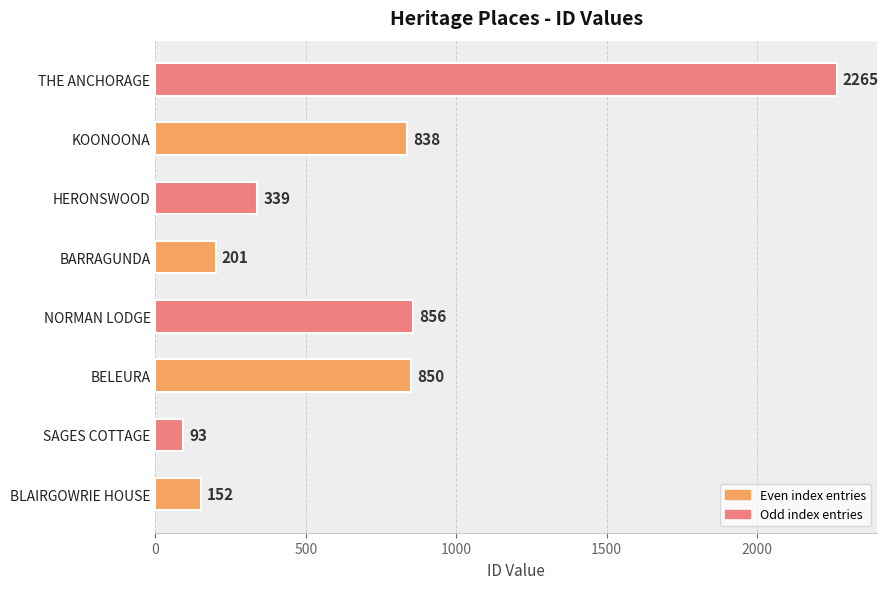

How many series are shown in this chart?

1